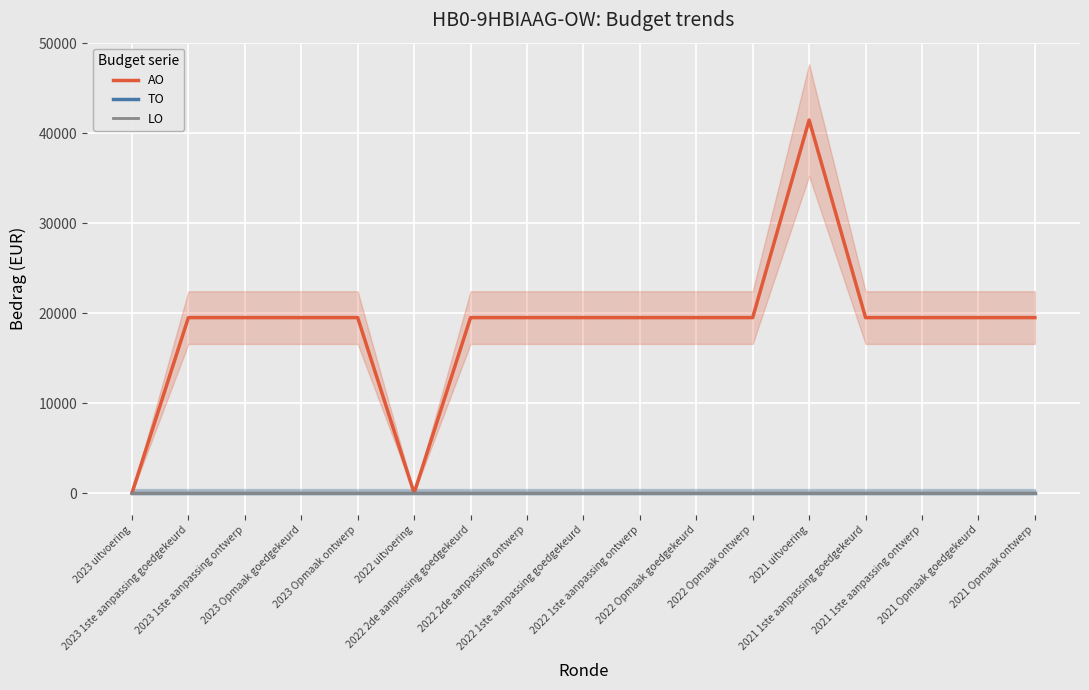

How many lines are shown in the chart?

3